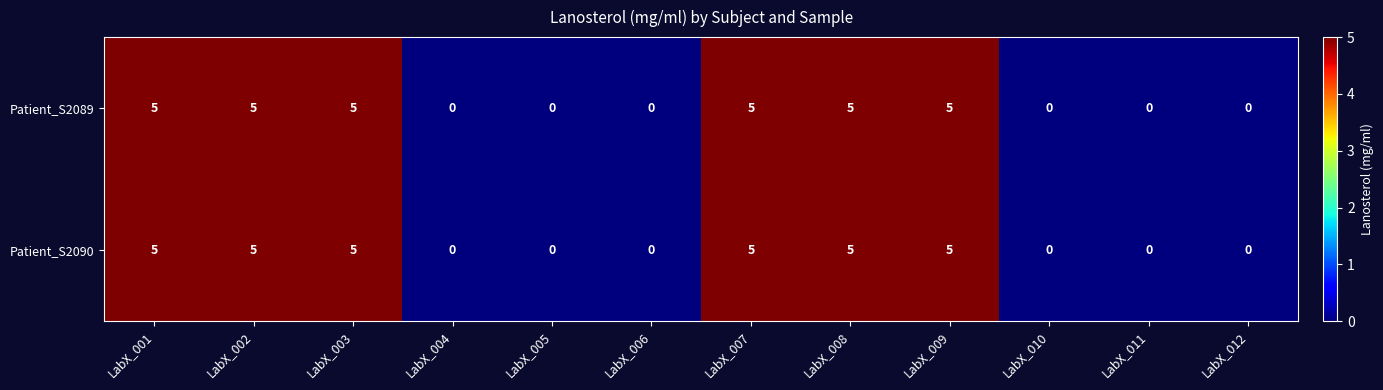

What is the difference between the maximum and minimum values in the Patient_S2089 series?

5